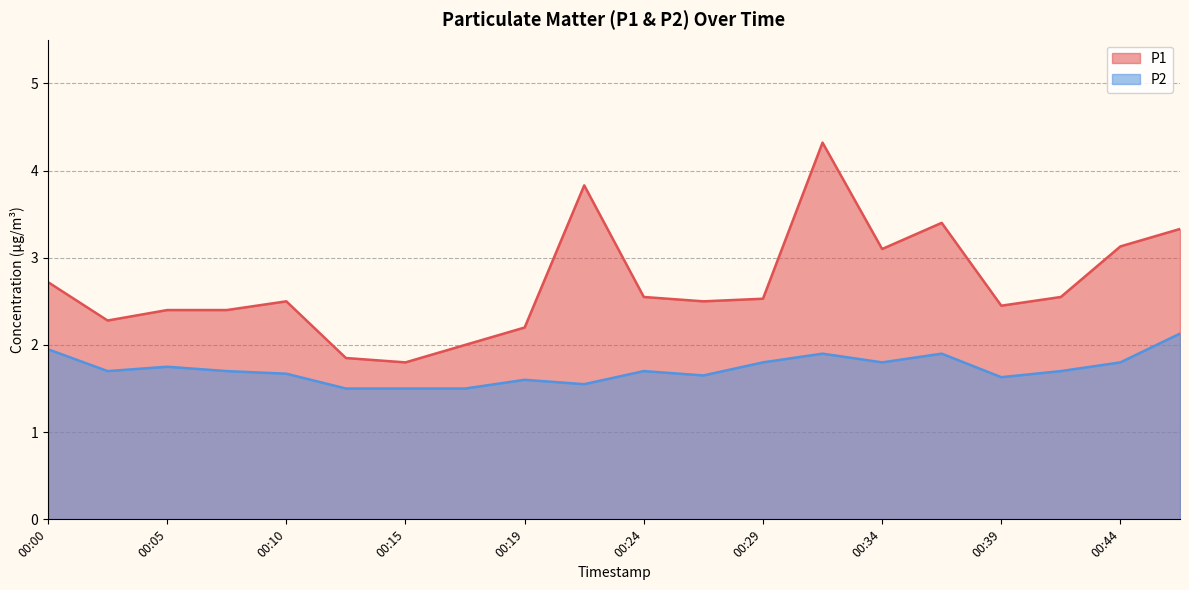

At how many categories does at least one series exceed 2?

17